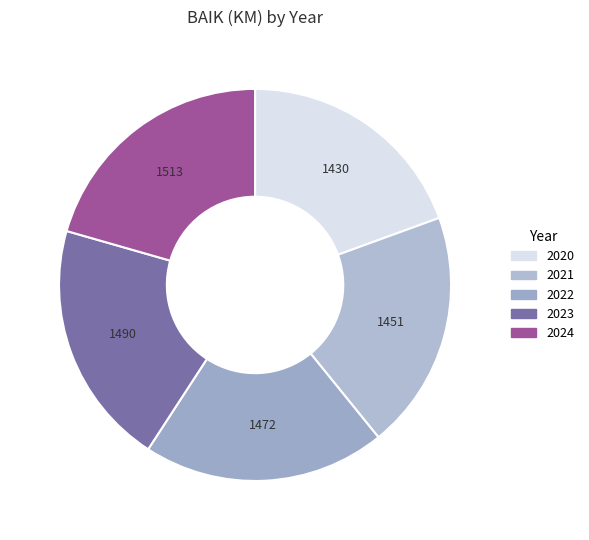

To the nearest percent, what portion does 2022 represent?

20%